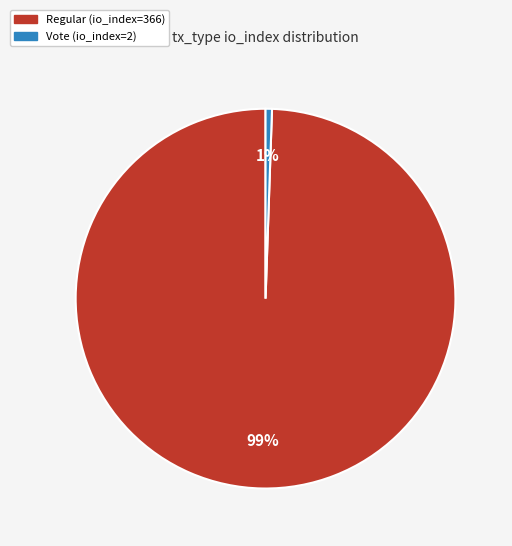

Is it true that Regular (io_index=366) is 88% of the pie?

False